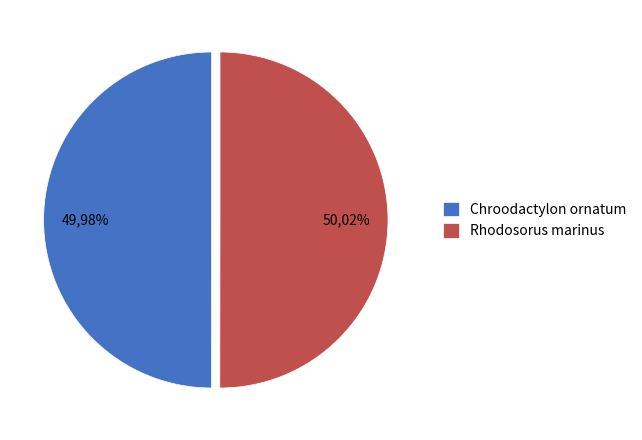

Combined, what portion of the pie is Rhodosorus marinus and Chroodactylon ornatum?

100.0%